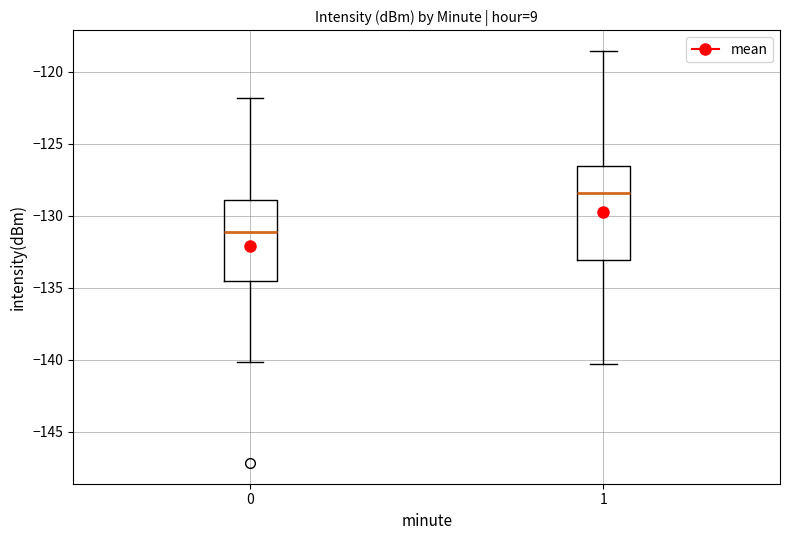

Where does the median line of the box at x = 0 sit on the y-axis? The values are not printed on the chart, so give them approximately, as read against the axis.

-131.0